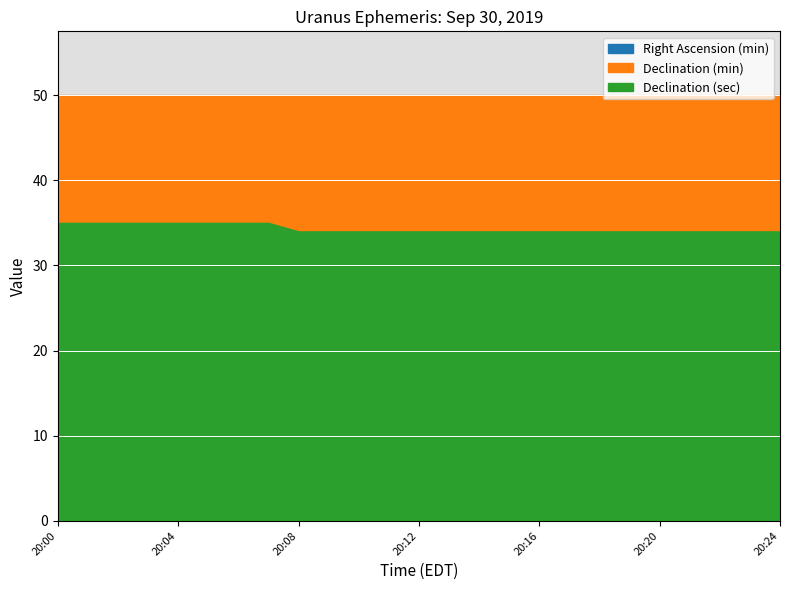

What is the value of the Right Ascension (min) point at the 5th from the left?

13